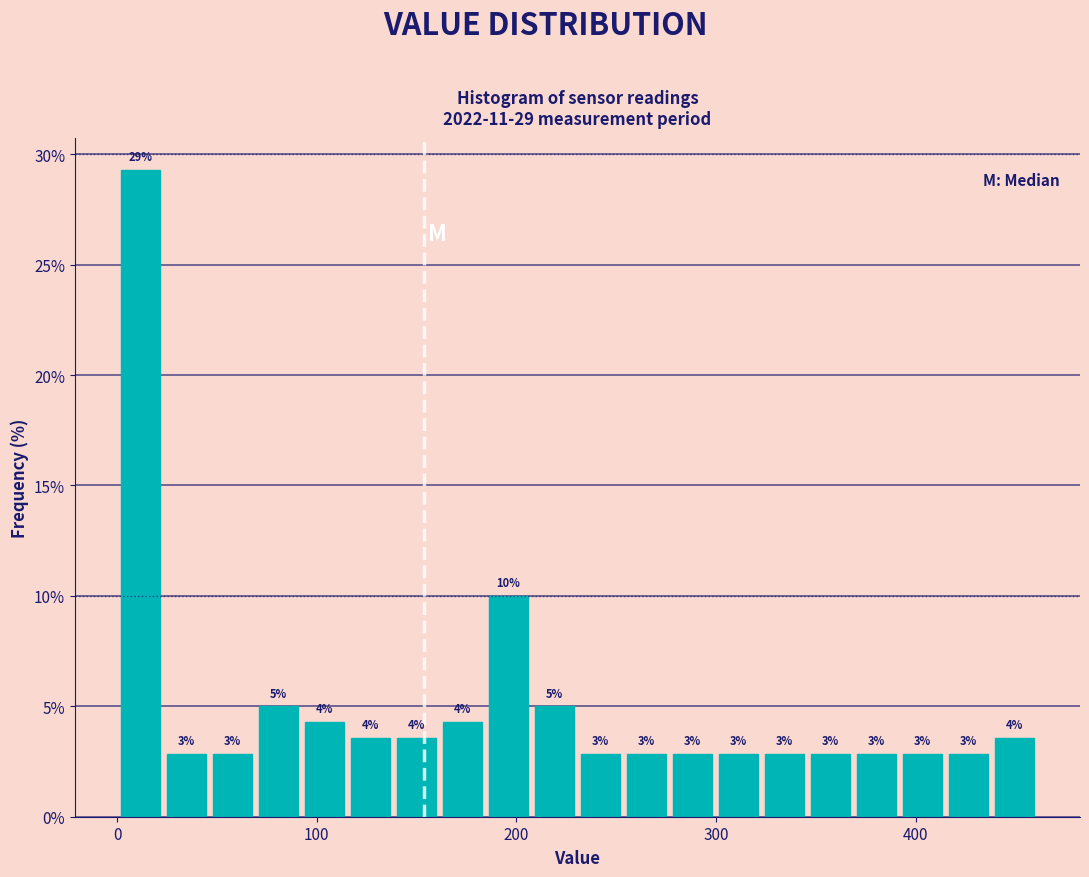

Around what value on the x-axis is the tallest bar? Give the approximate position of its centre, as read against the axis.

10